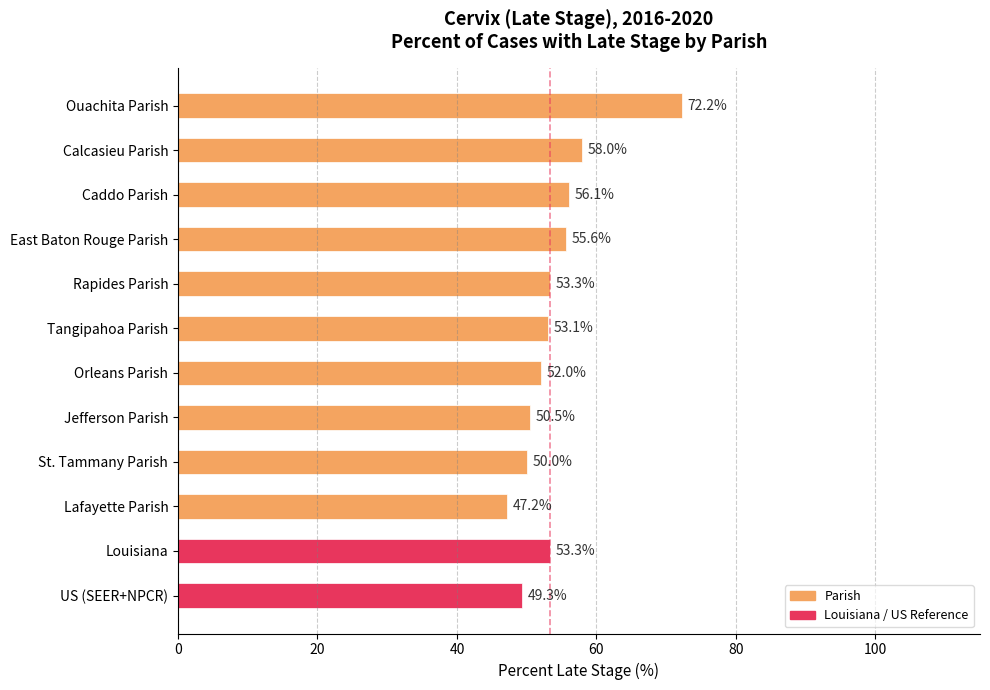

The chart shows a value of 53.1 at Tangipahoa Parish. True or false?

True